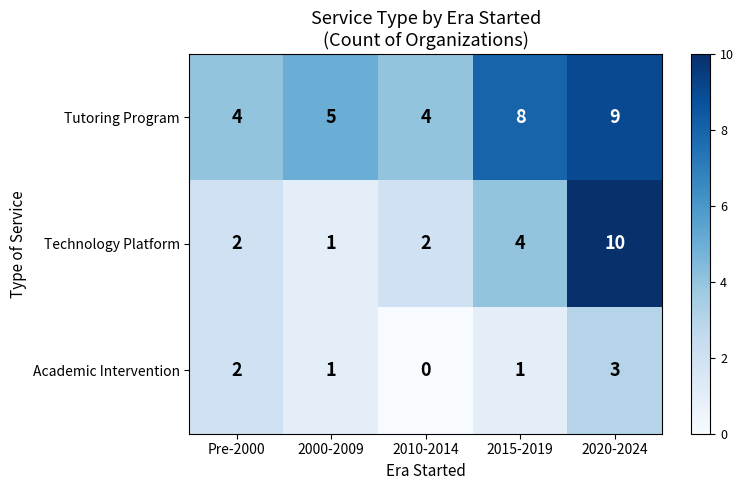

The Technology Platform series shows 4 at 2015-2019. True or false?

True